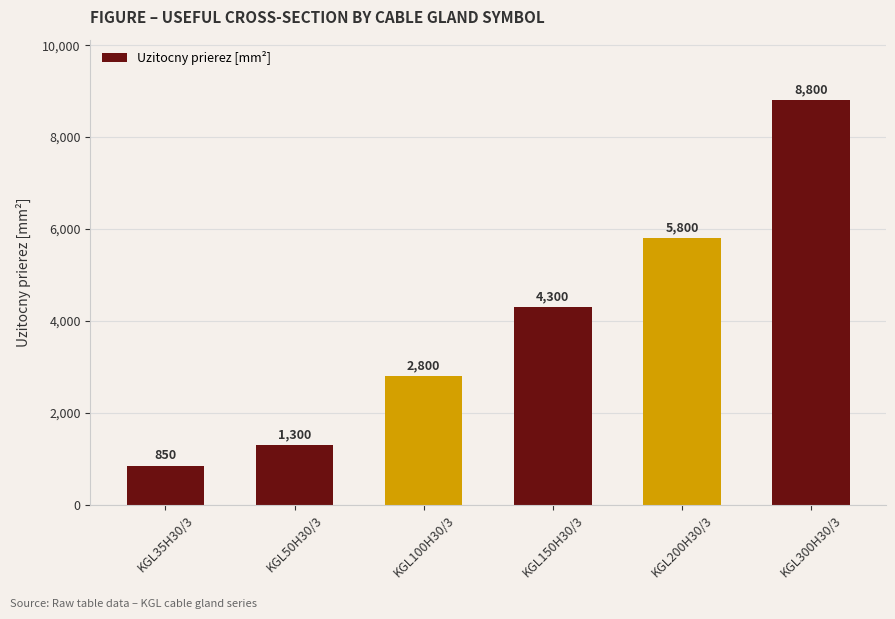

Where is the data nearest to the value 4825?

KGL150H30/3